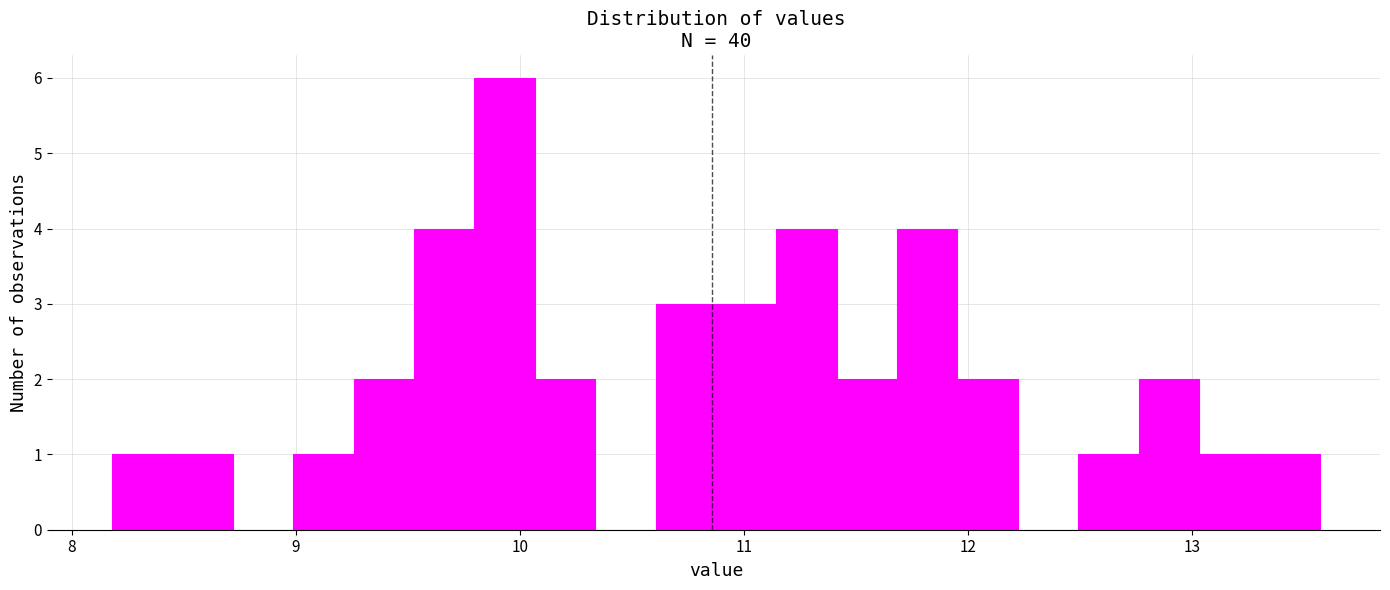

Read against the x-axis, roughly where is the centre of the tallest bar?

9.9